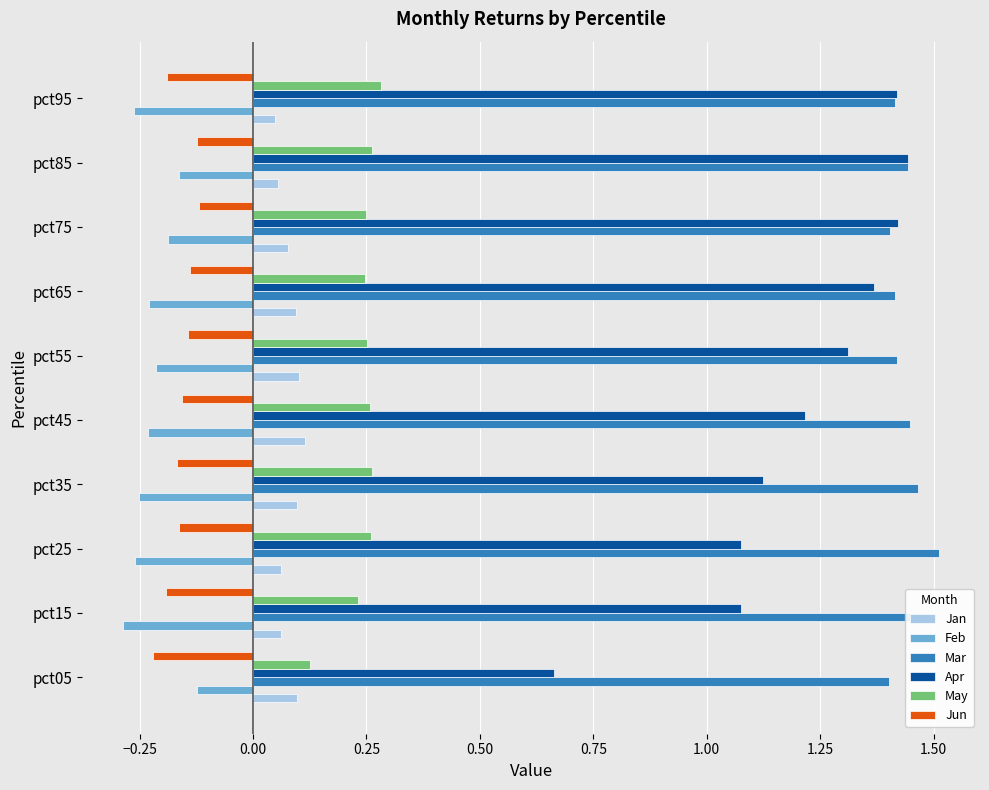

Which category has the lowest value in the May series?

pct05